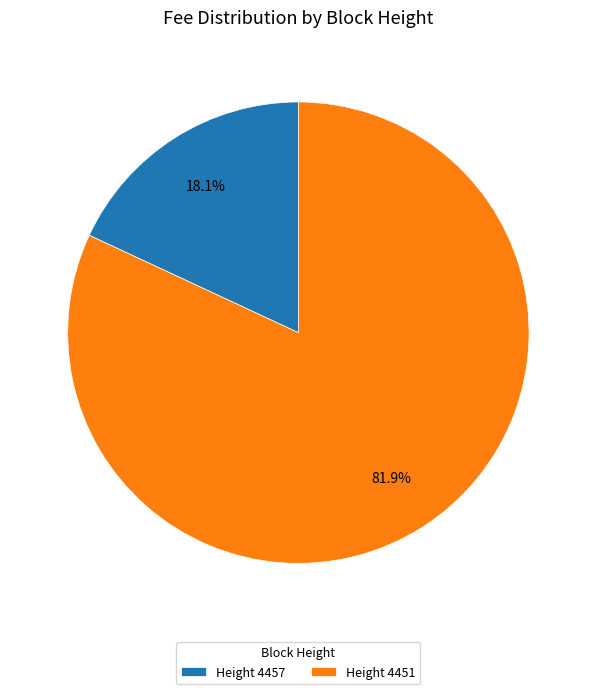

Rank the categories by value from highest to lowest.

Height 4451, Height 4457